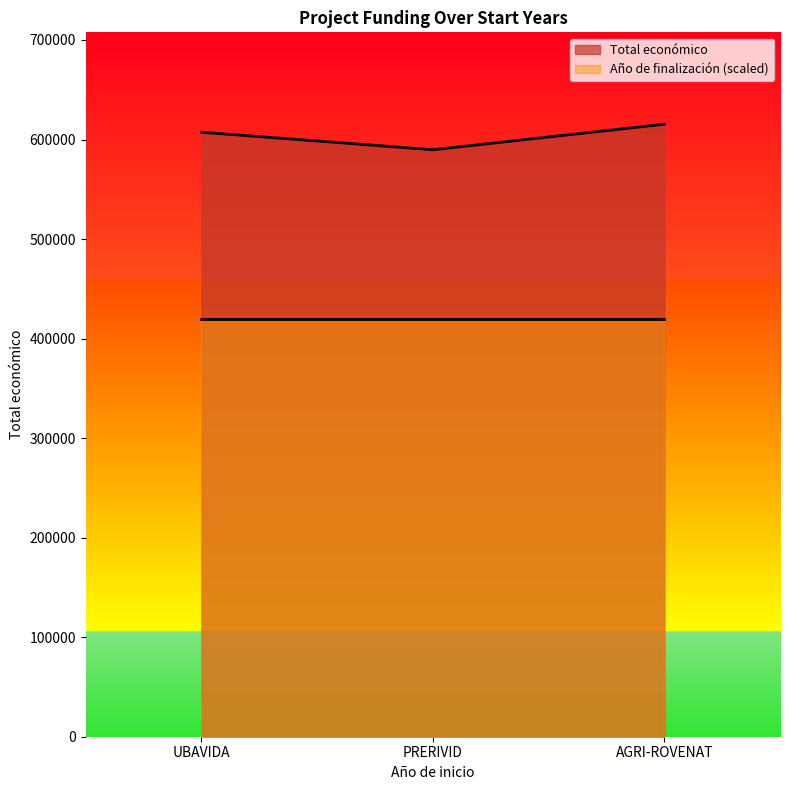

List the labels in order of value, largest first.

AGRI-ROVENAT, UBAVIDA, PRERIVID